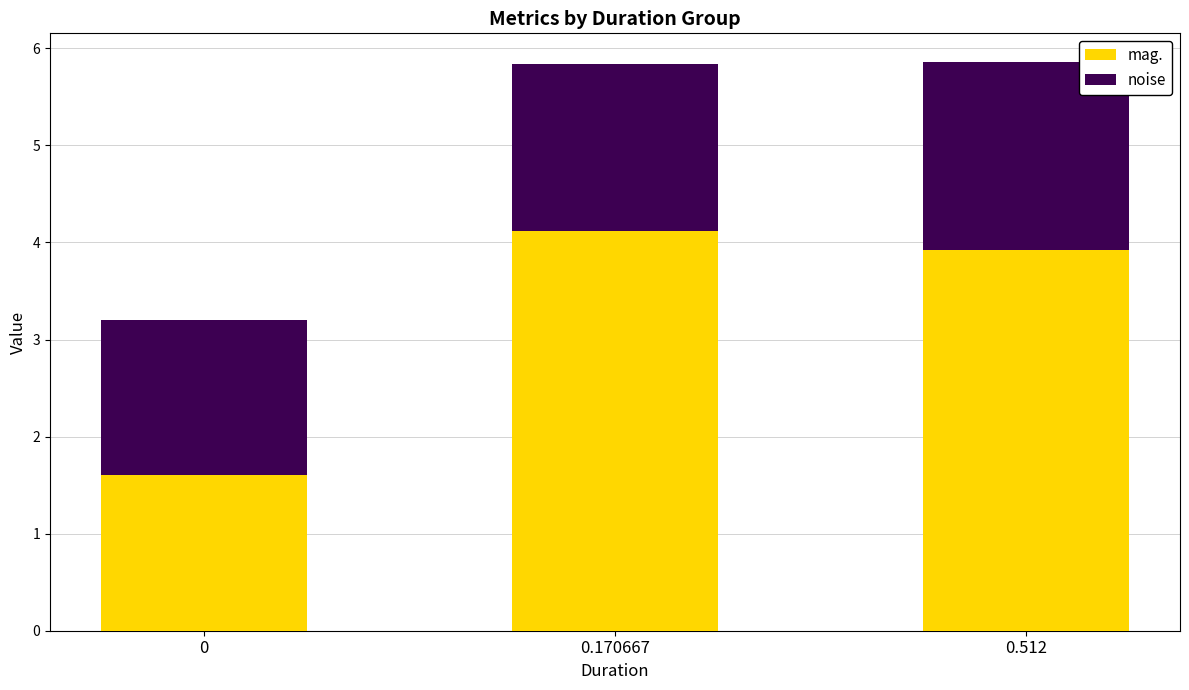

What is the sum of all mag. values?

9.6